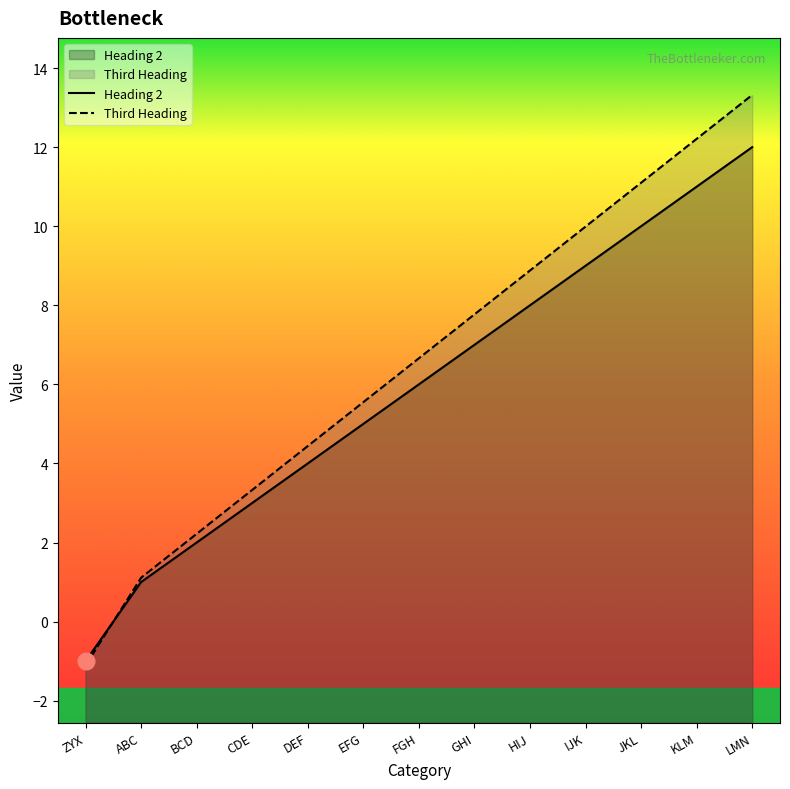

True or false: Heading 2 has more than 1 interior local peaks.

False